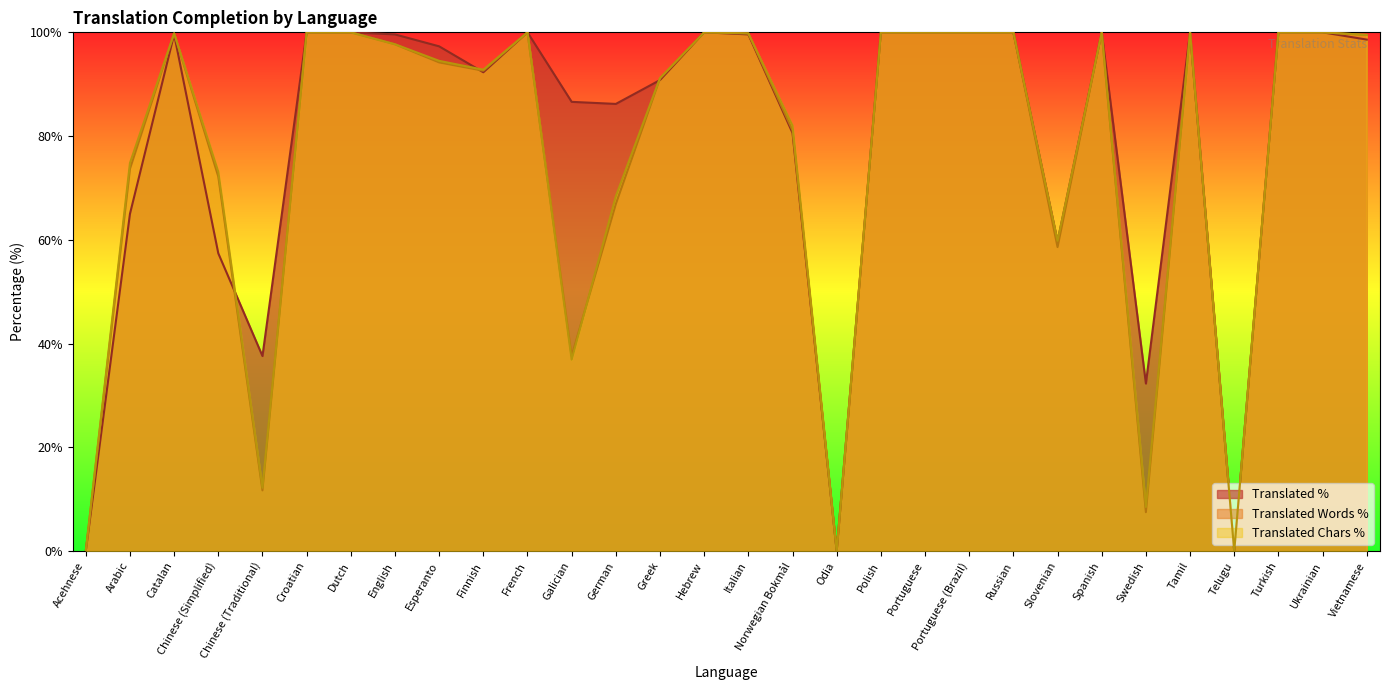

In translated_percent, how many points are lower than both neighbors (excluding endpoints)?

7